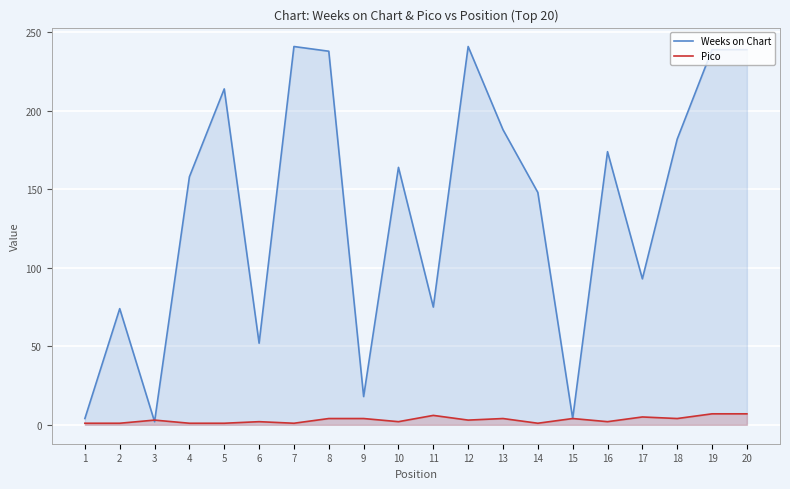

Rank the series by their maximum value, from highest to lowest.

Weeks on Chart, Pico